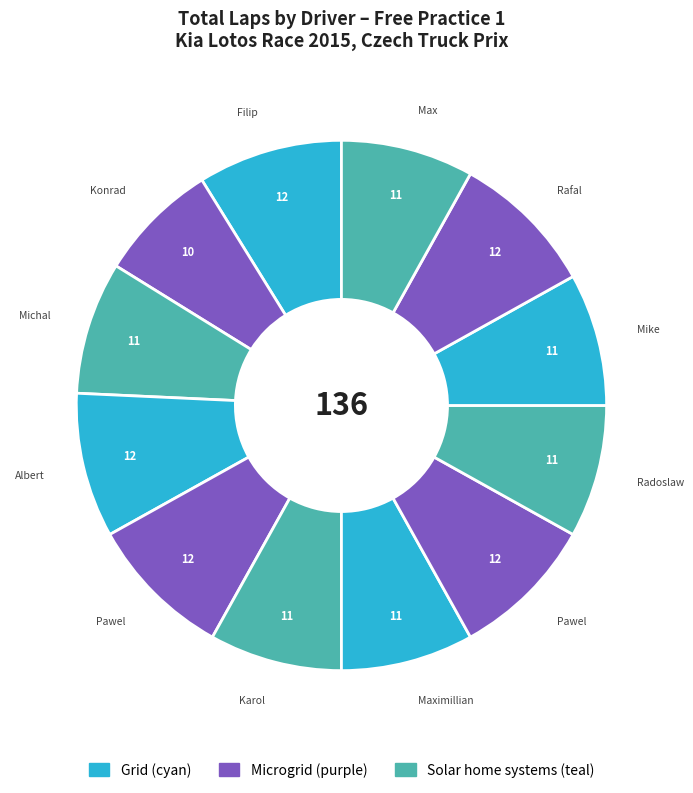

How many slices are in this pie chart?

12